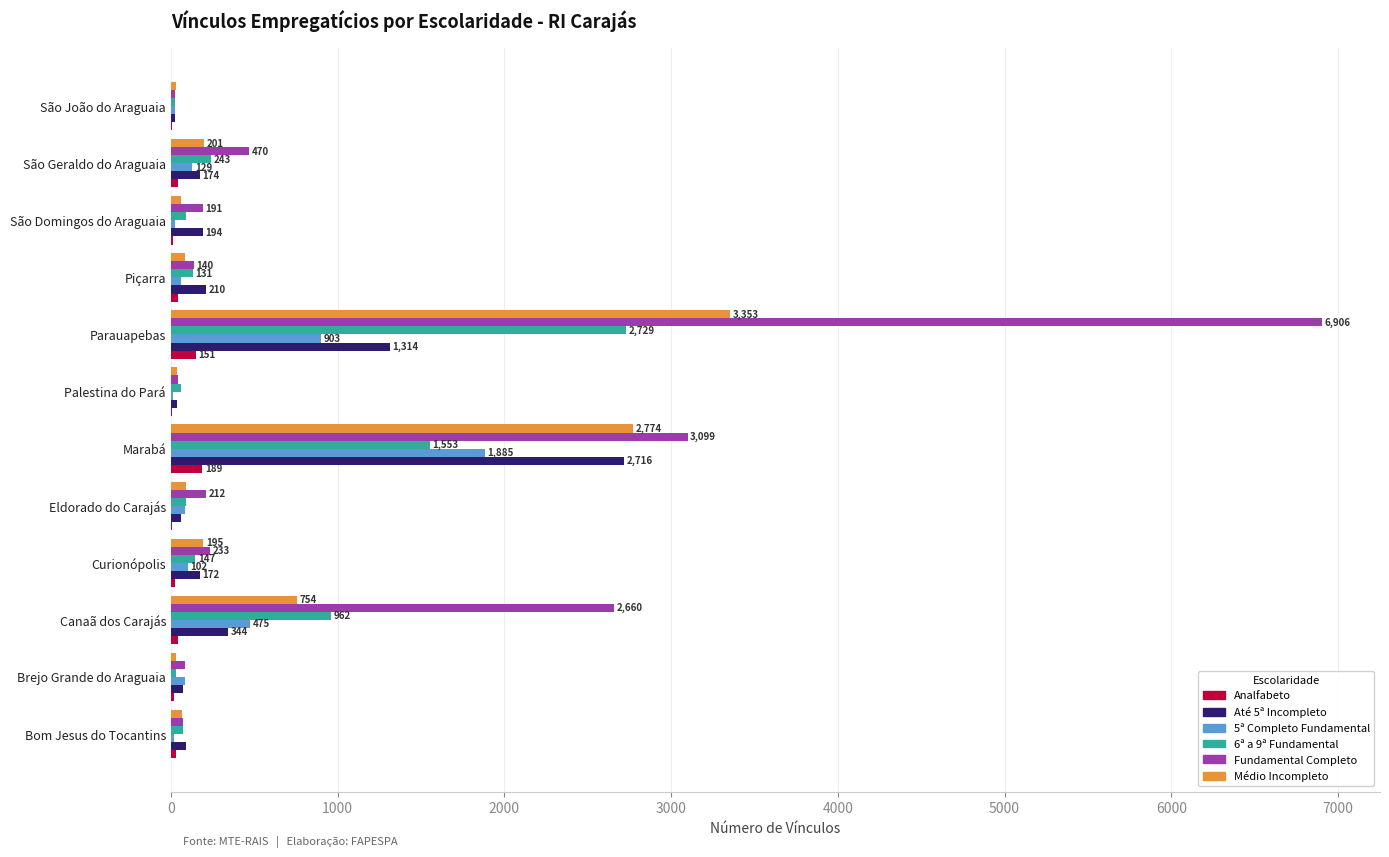

Where is Médio Incompleto nearest to the value 1690?

Canaã dos Carajás